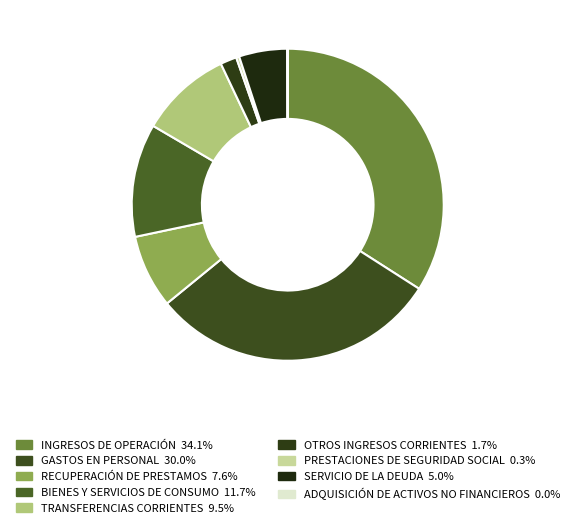

Which has a higher value, SERVICIO DE LA DEUDA or PRESTACIONES DE SEGURIDAD SOCIAL?

SERVICIO DE LA DEUDA